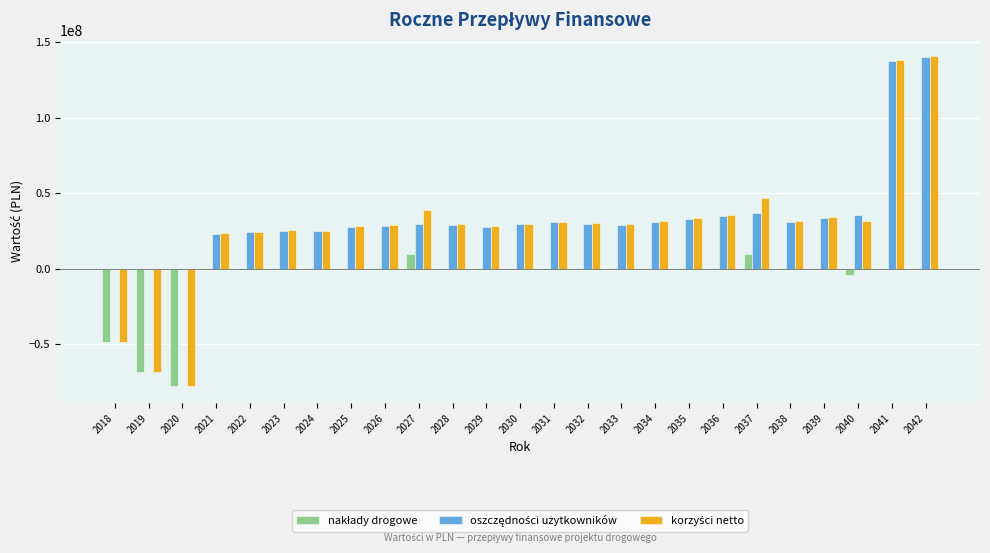

What is the greatest value displayed?

140603821.7